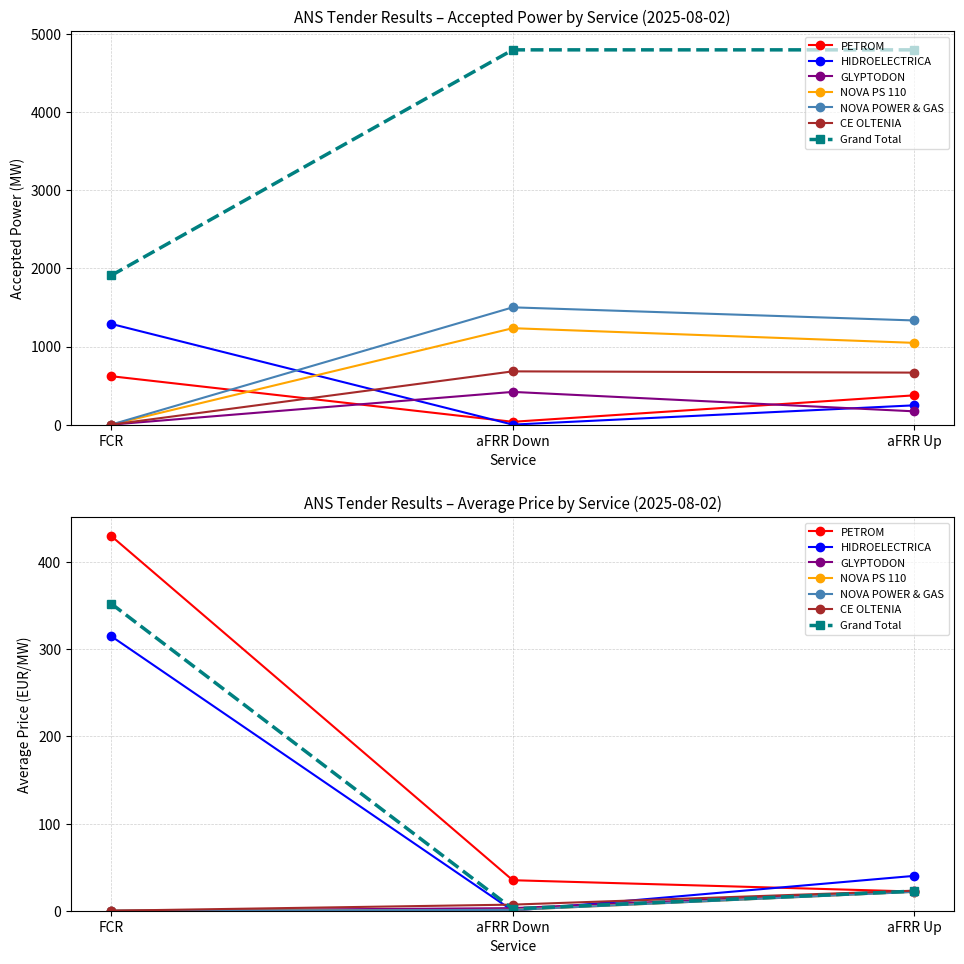

True or false: FCR - Avg Price has a value of 666.0 at aFRR Up.

True